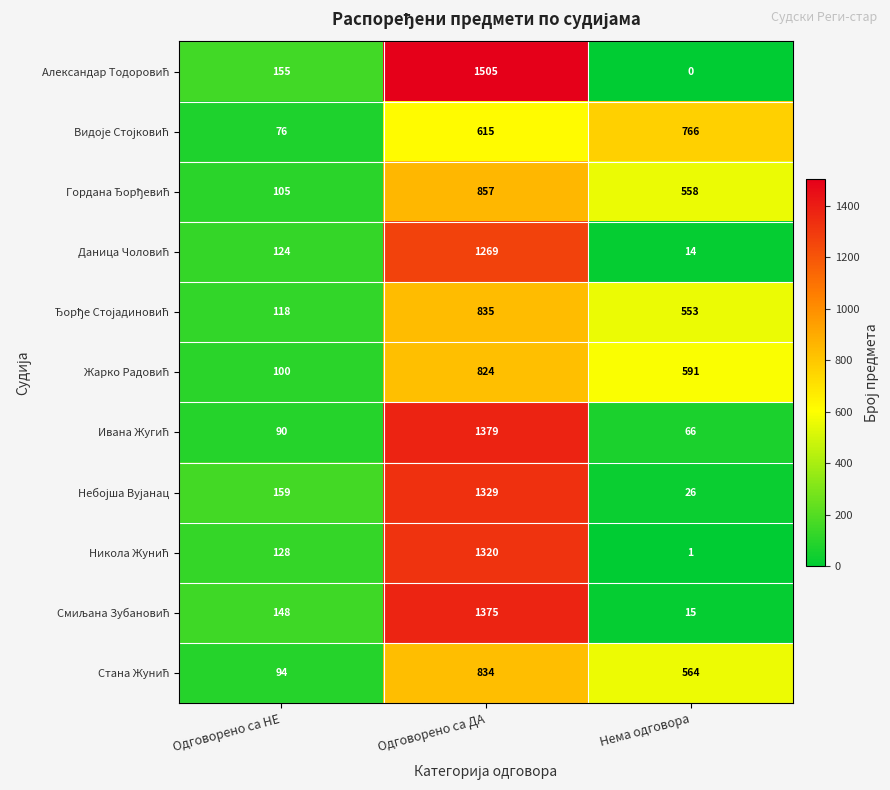

At how many categories does at least one series exceed 395?

2